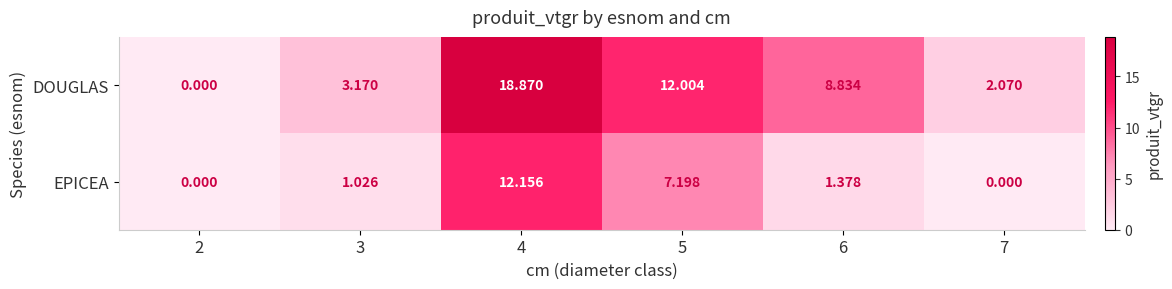

What is the total value across all series at 4?

31.0